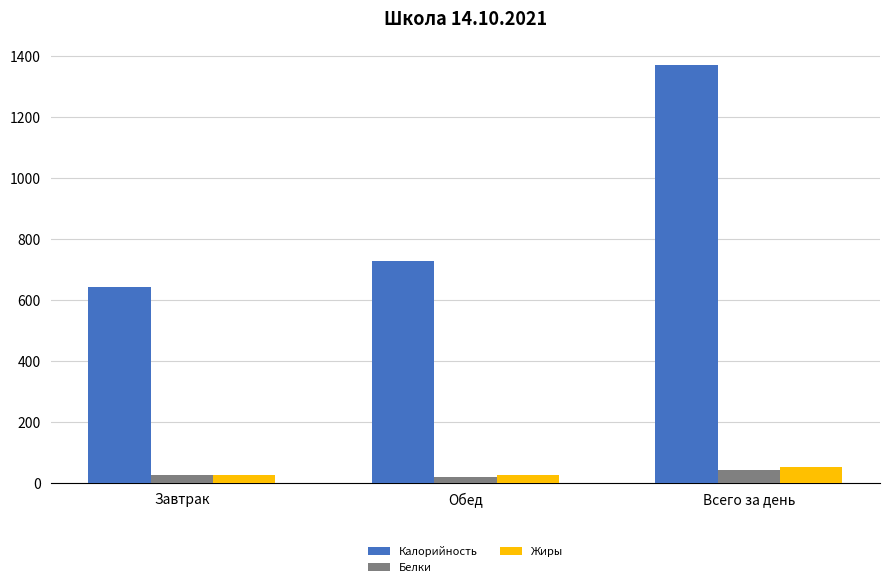

What is the value of the Белки bar at the 2nd from the left?

19.2